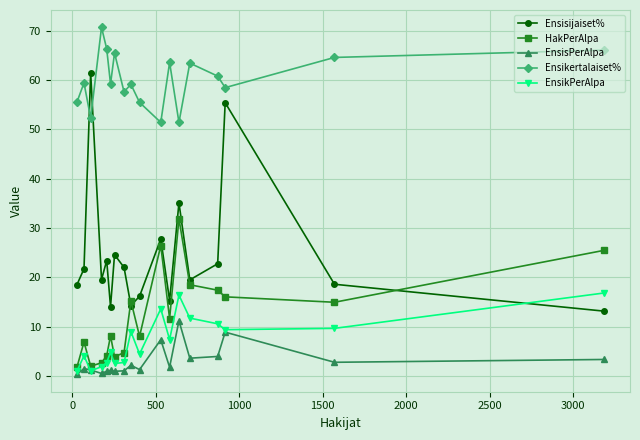

What is the minimum value for EnsikPerAlpa?

1.0